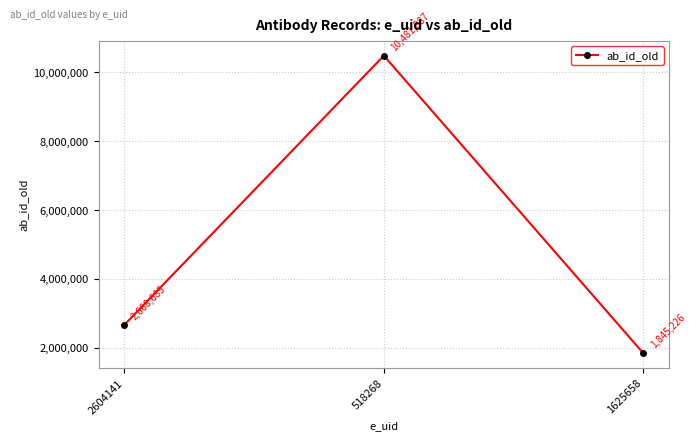

Is it true that the value at 1625658 is 1845226?

True